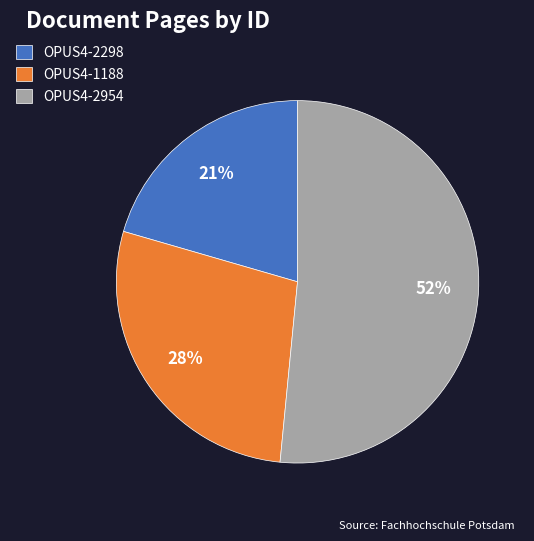

Which category has the biggest portion of the pie?

OPUS4-2954